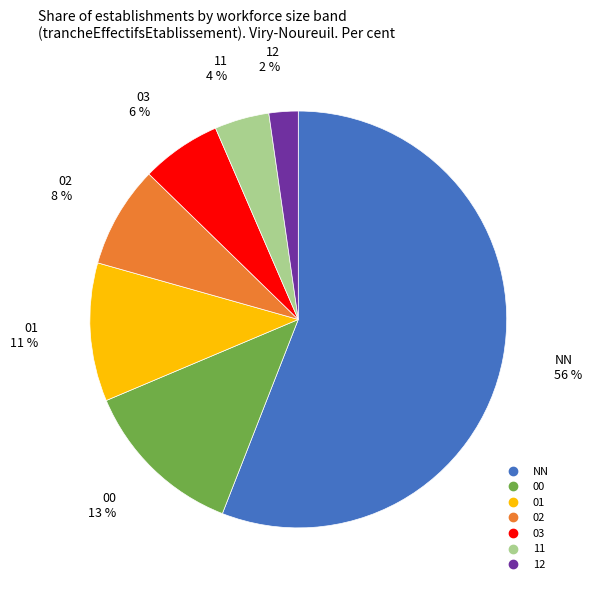

Combined, do 11 and 00 account for over 50%?

No